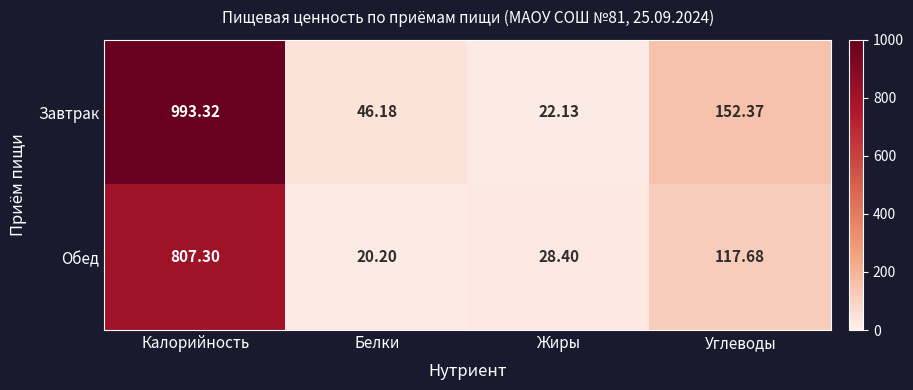

What is the minimum value shown in the chart?

20.2